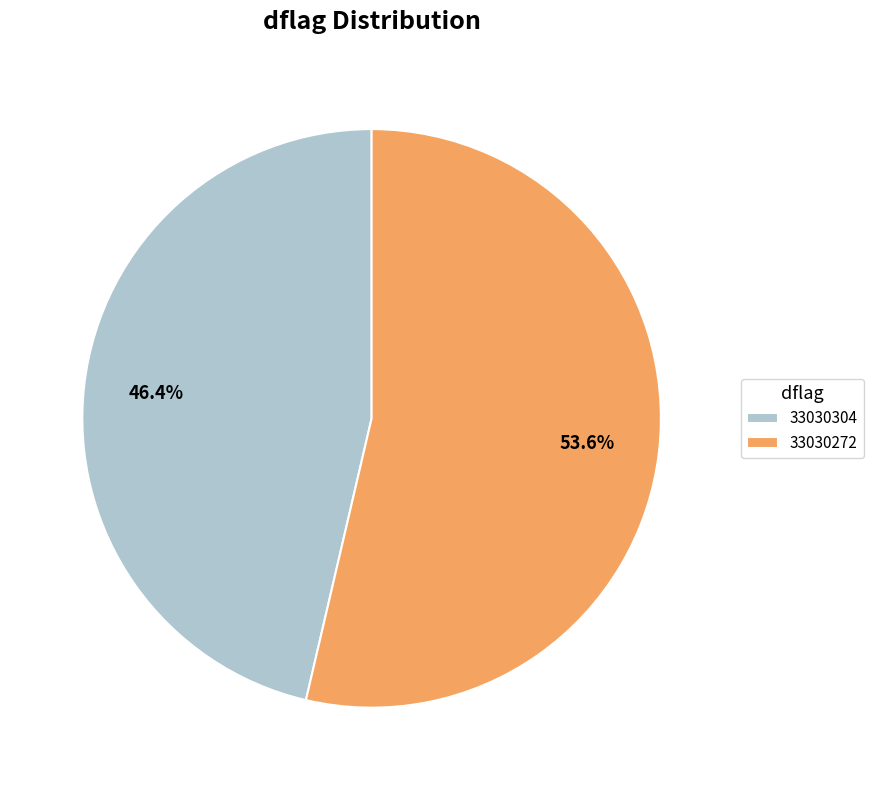

Does 33030272 represent more than half of the total?

Yes